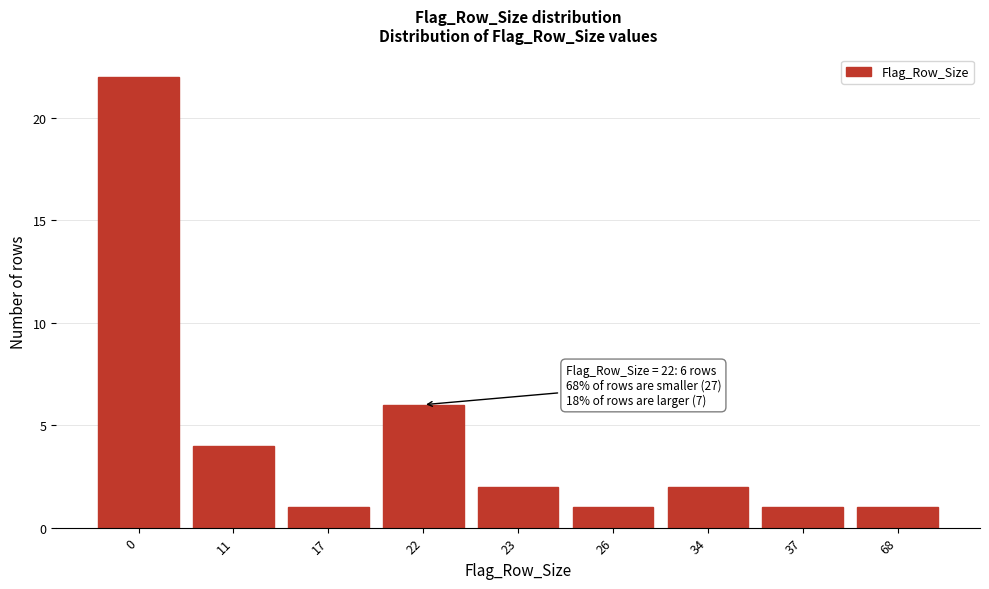

Reading left to right, extract all data points from this chart.

22	4	1	6	2	1	2	1	1